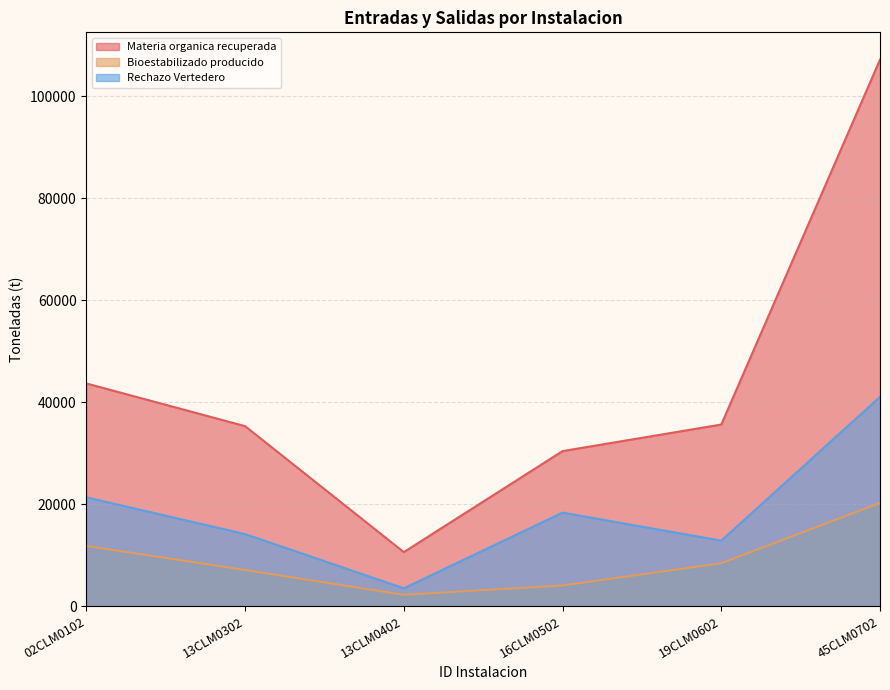

How many interior local peaks does the Rechazo Vertedero series have?

1